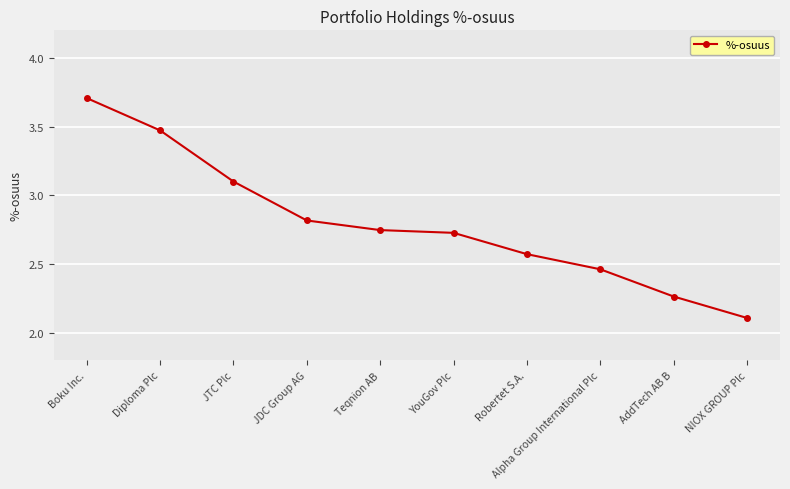

What is the difference between the values at JTC Plc and YouGov Plc?

0.4